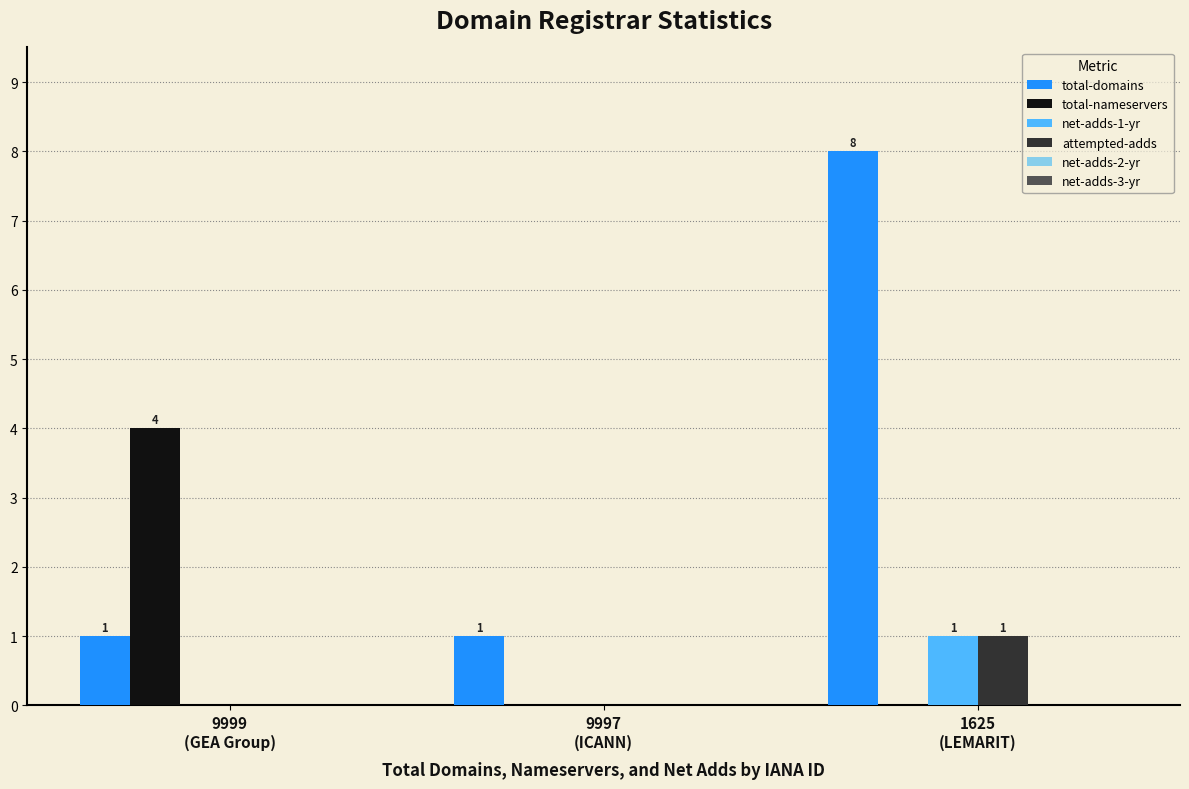

How many total-domains values are between 1 and 8?

3